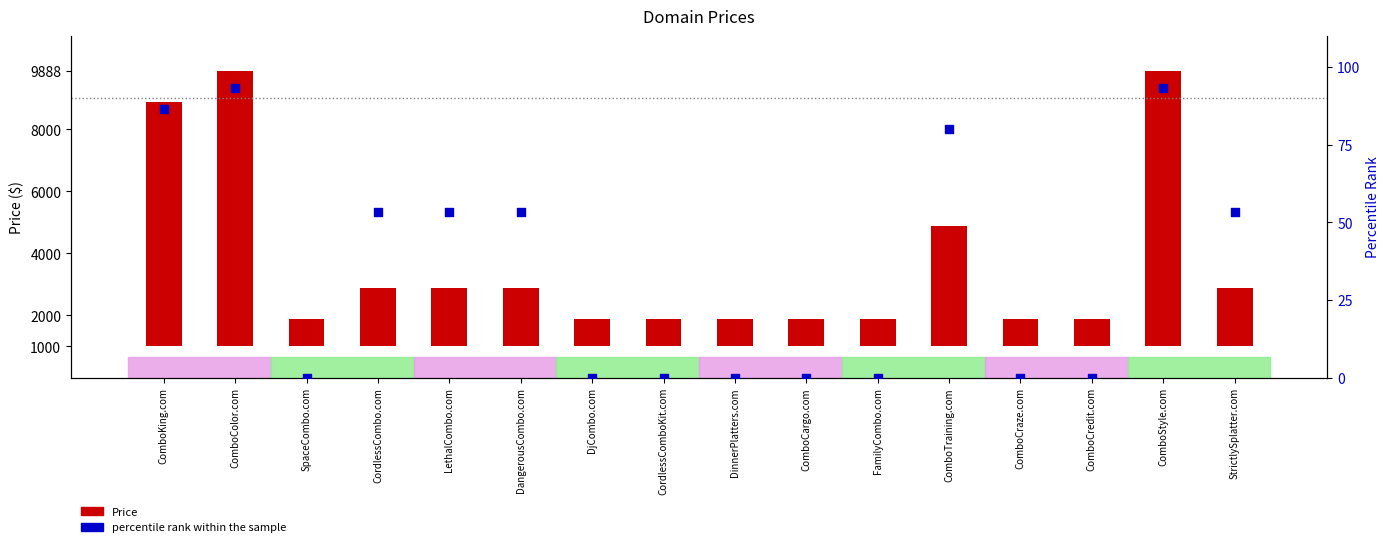

Is the value of percentile rank within the sample at FamilyCombo.com greater than the value of Price at DjCombo.com?

No